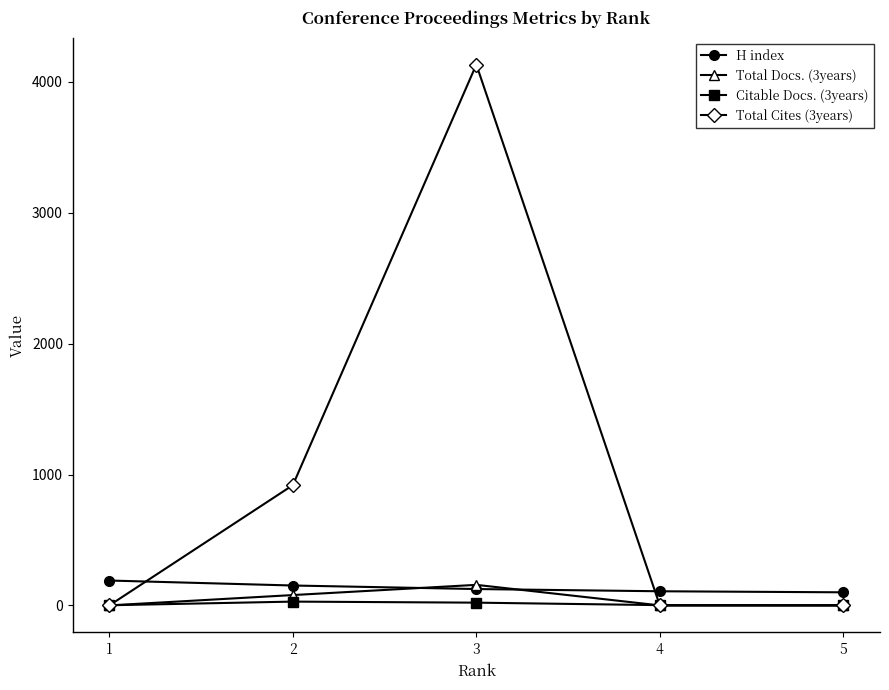

What is the sum of all H index values?

675